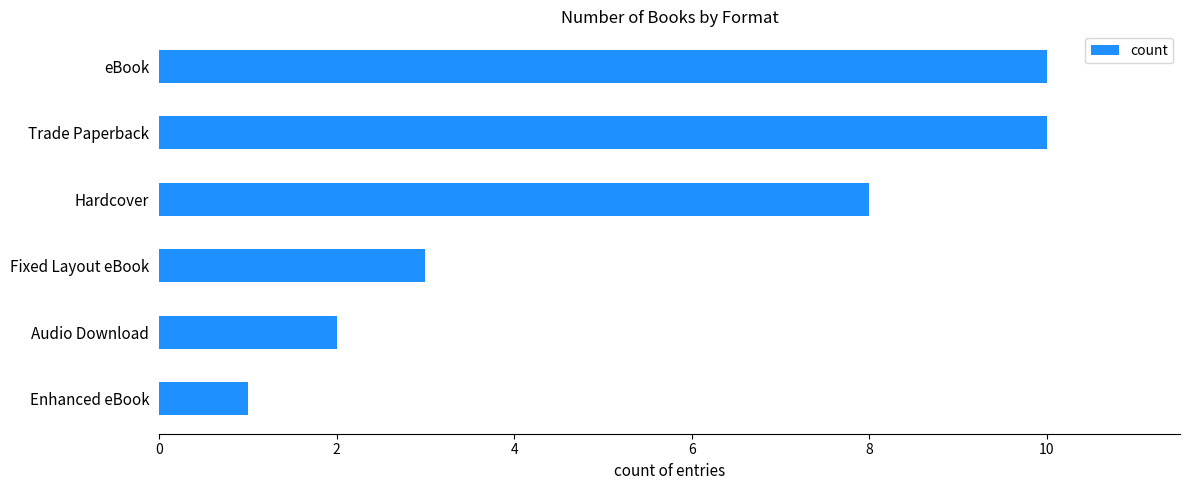

Which label corresponds to the smallest value in the chart?

Enhanced eBook